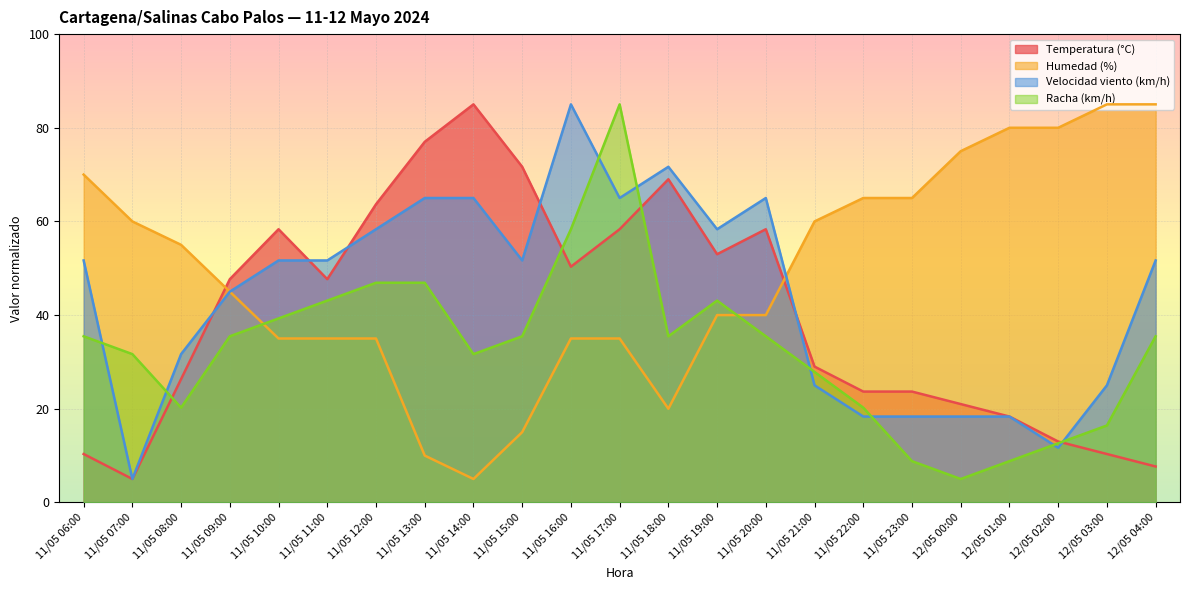

Rank the series by their average value, from lowest to highest.

Racha (km/h), Temperatura (°C), Velocidad viento (km/h), Humedad (%)